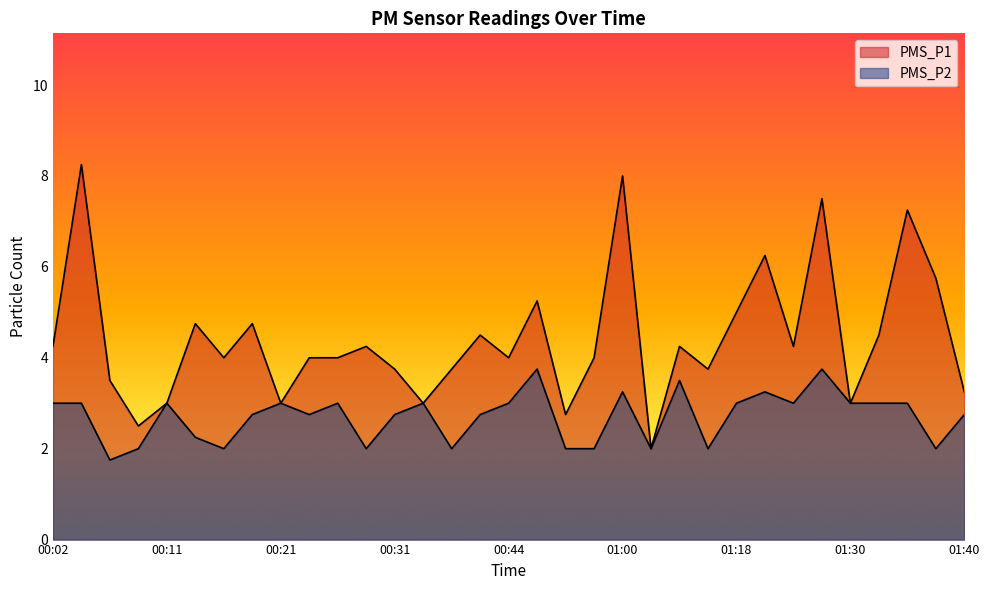

In PMS_P1, how many points are higher than both neighbors (excluding endpoints)?

11